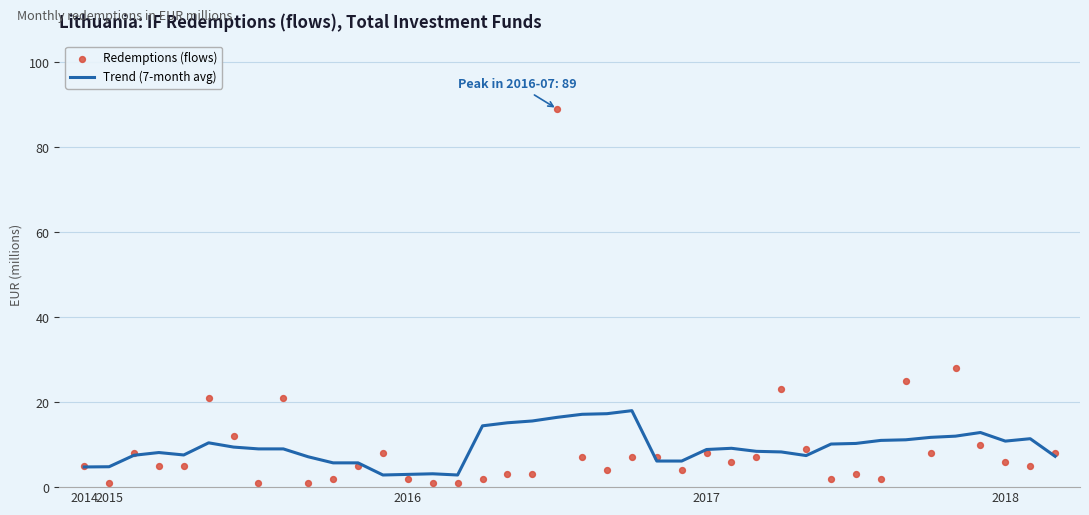

Is the value of Redemptions (flows) at 29 greater than the value of Trend (7-month avg) at 8?

No